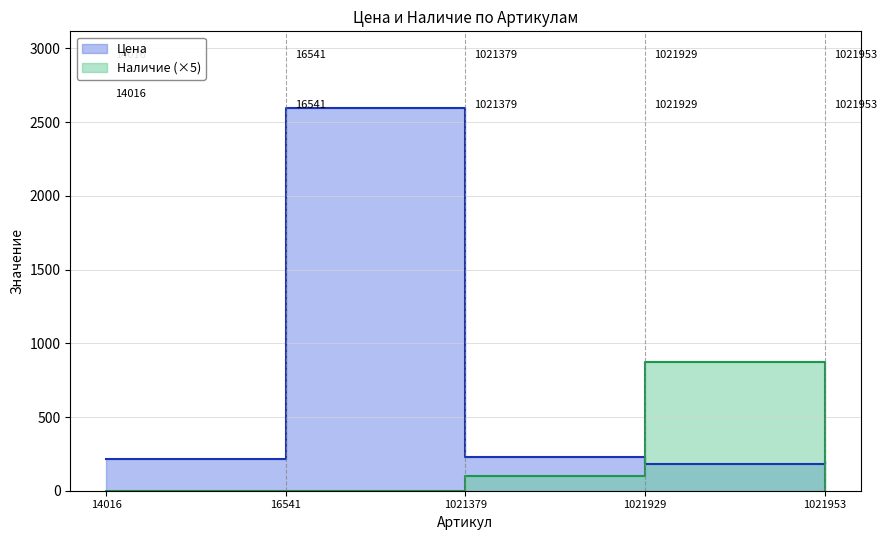

What is the value of the Цена point at the 2nd from the left?

2597